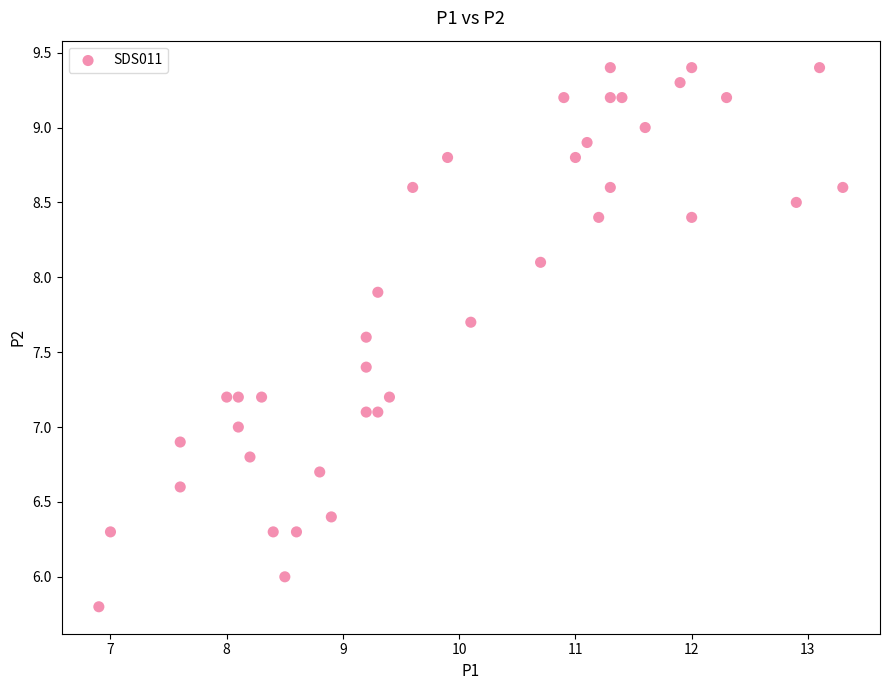

What is the range of Y values (max minus min)?

3.6